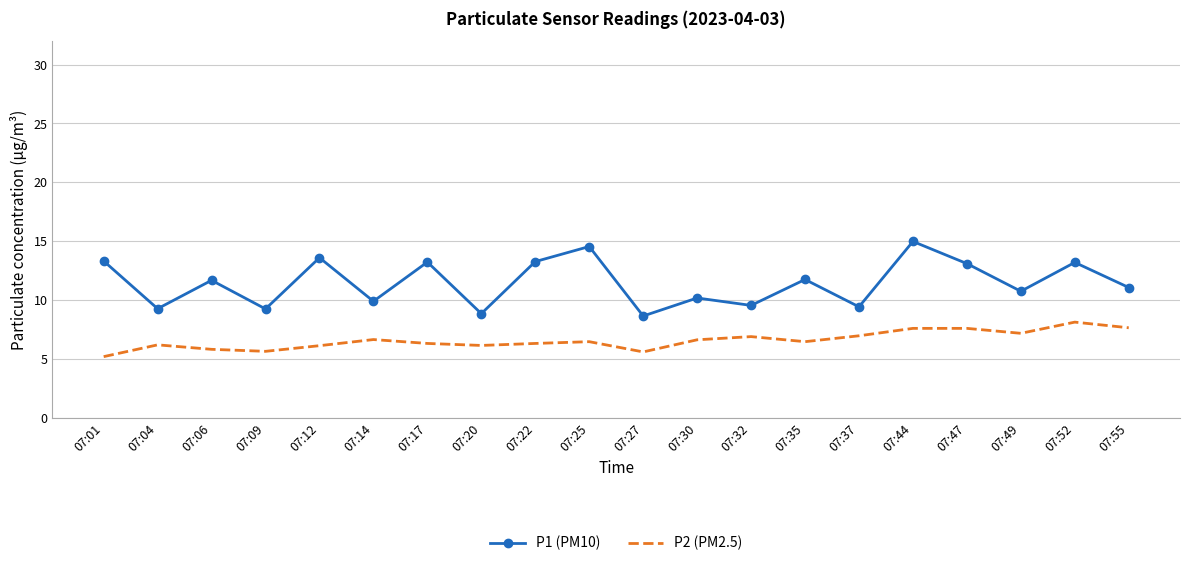

What value does the P2 (PM2.5) series have at 07:27?

5.6